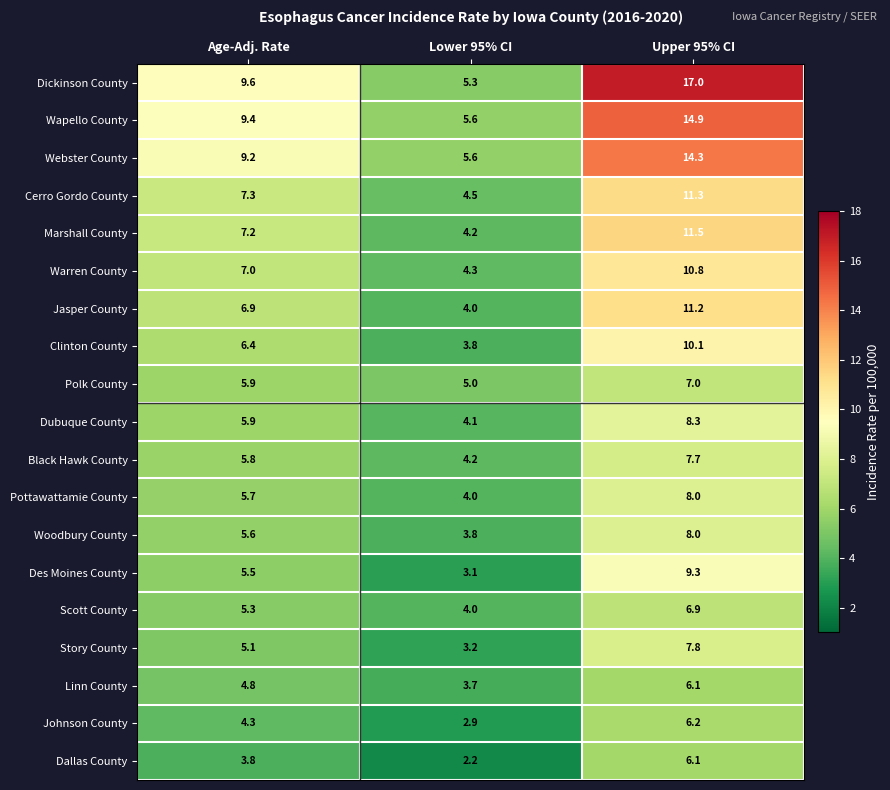

Rank the categories by Cerro Gordo County value from lowest to highest.

Lower 95% CI, Age-Adj. Rate, Upper 95% CI